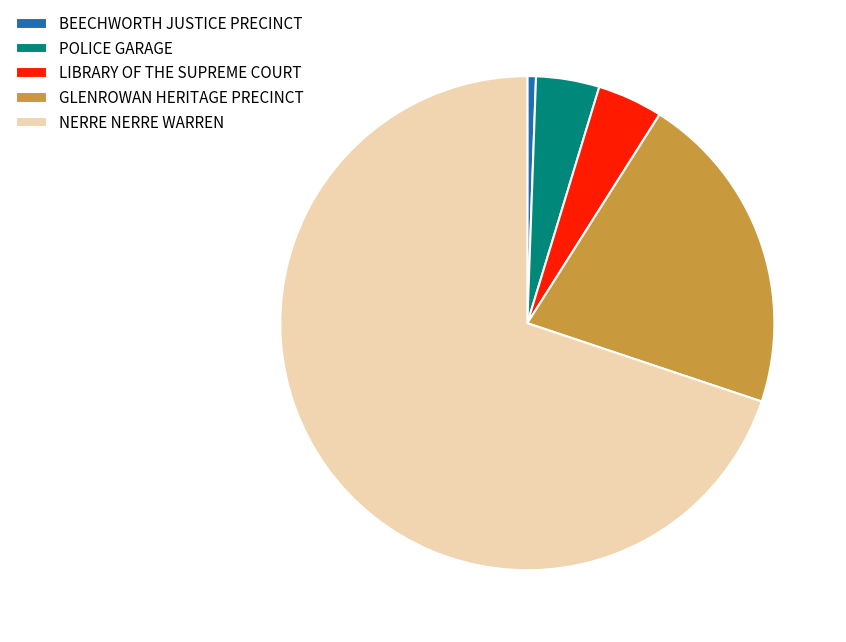

Which category has the smallest portion of the pie?

BEECHWORTH JUSTICE PRECINCT